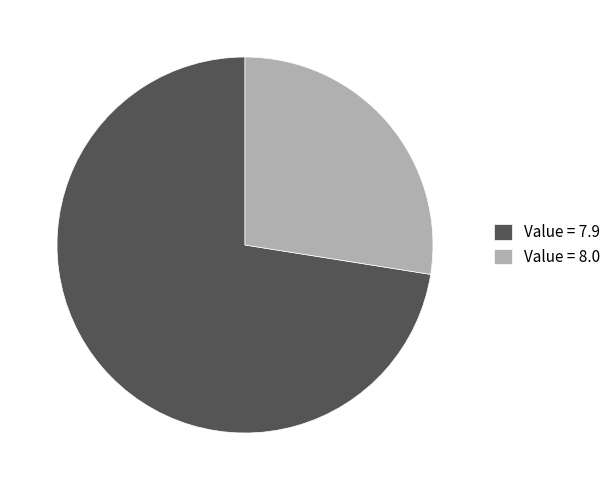

Combined, do Value = 7.9 and Value = 8.0 account for over 50%?

Yes